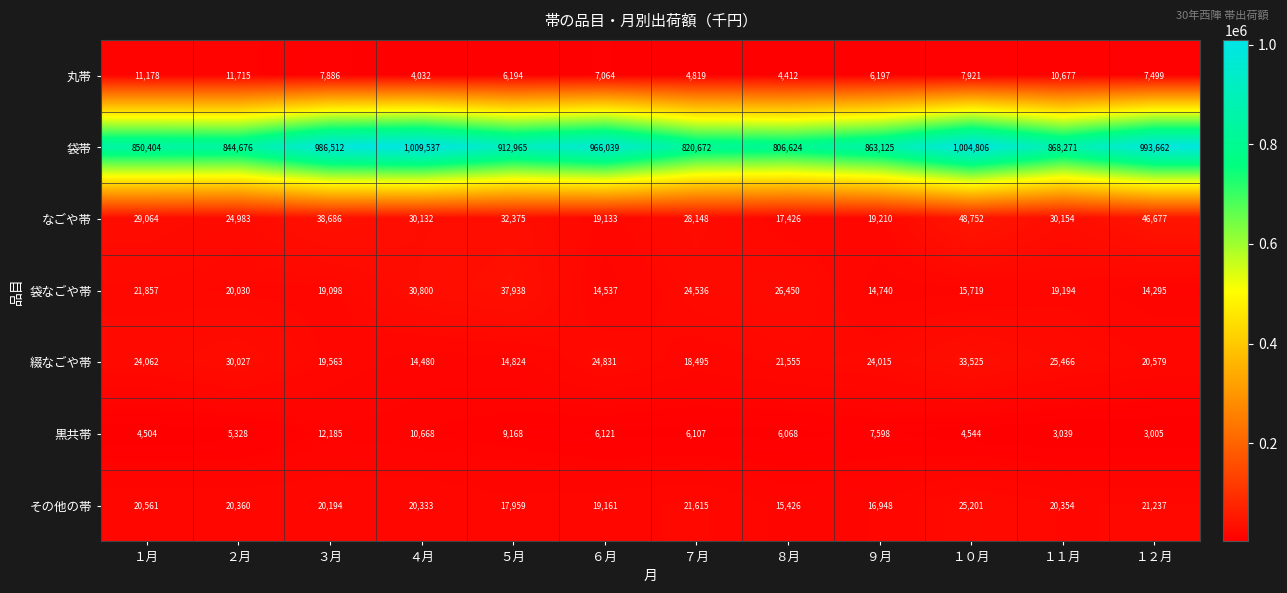

The 黒共帯 series shows 9603 at ６月. True or false?

False